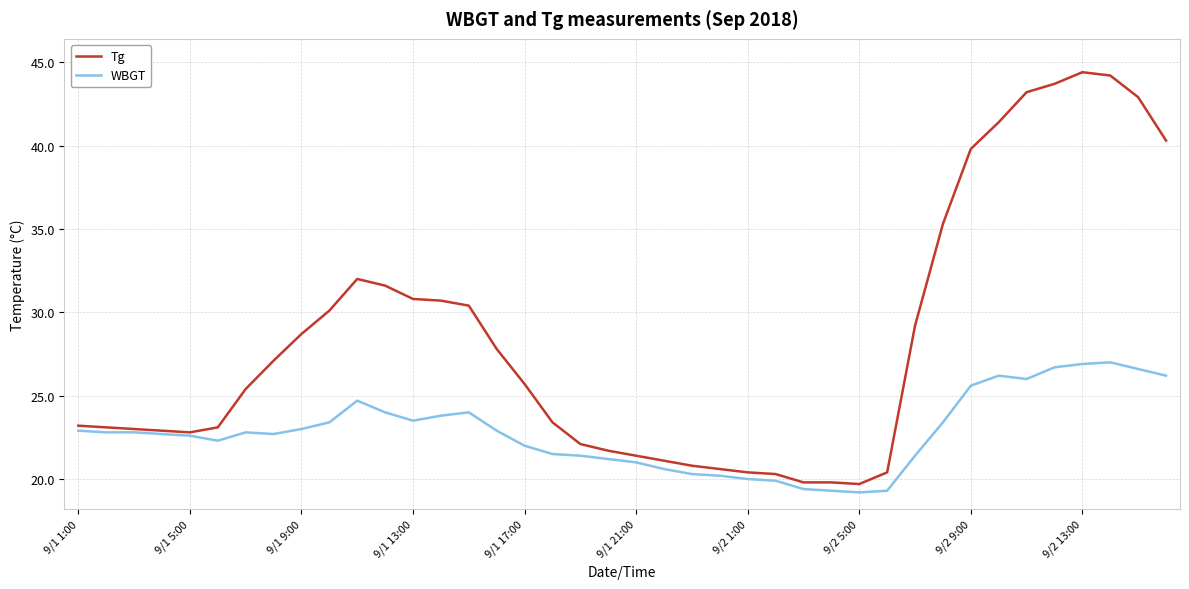

What are all the series names shown in the legend?

Tg, WBGT